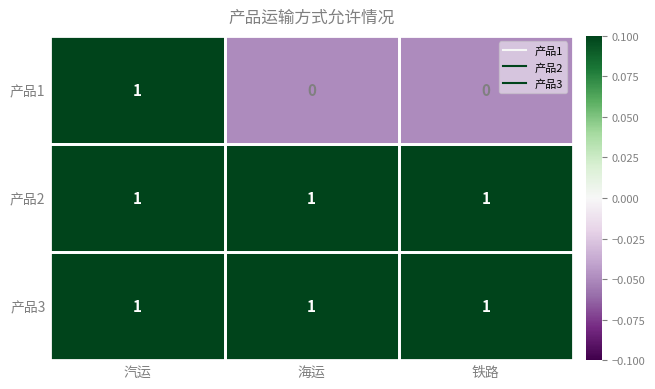

The 产品2 series shows 1 at 铁路. True or false?

True